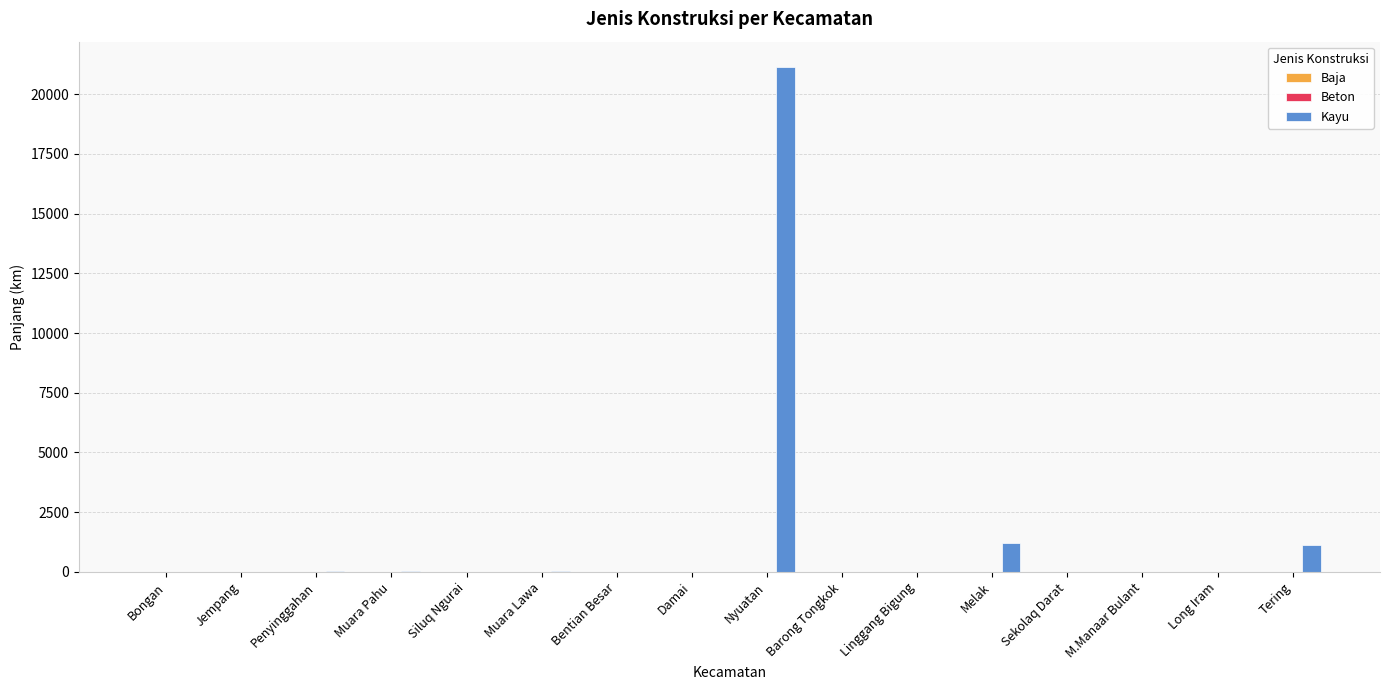

How many data points in Kayu are above 8?

8